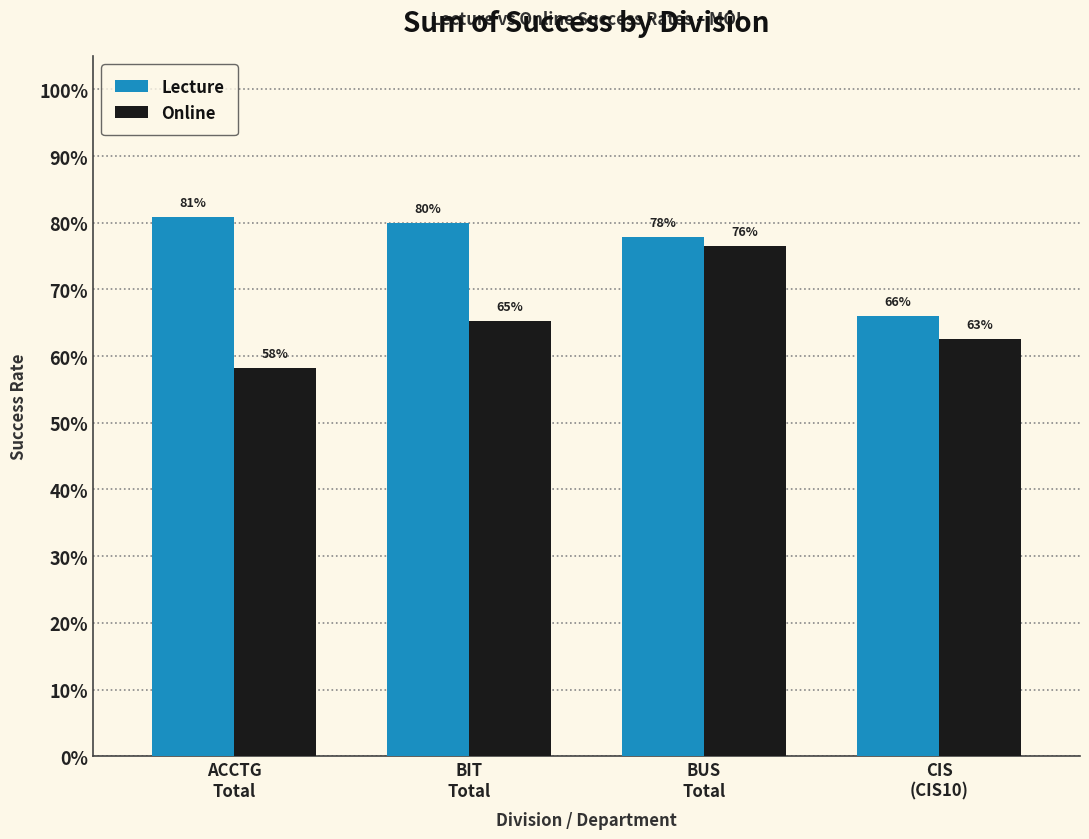

What are all the series names shown in the legend?

Lecture, Online